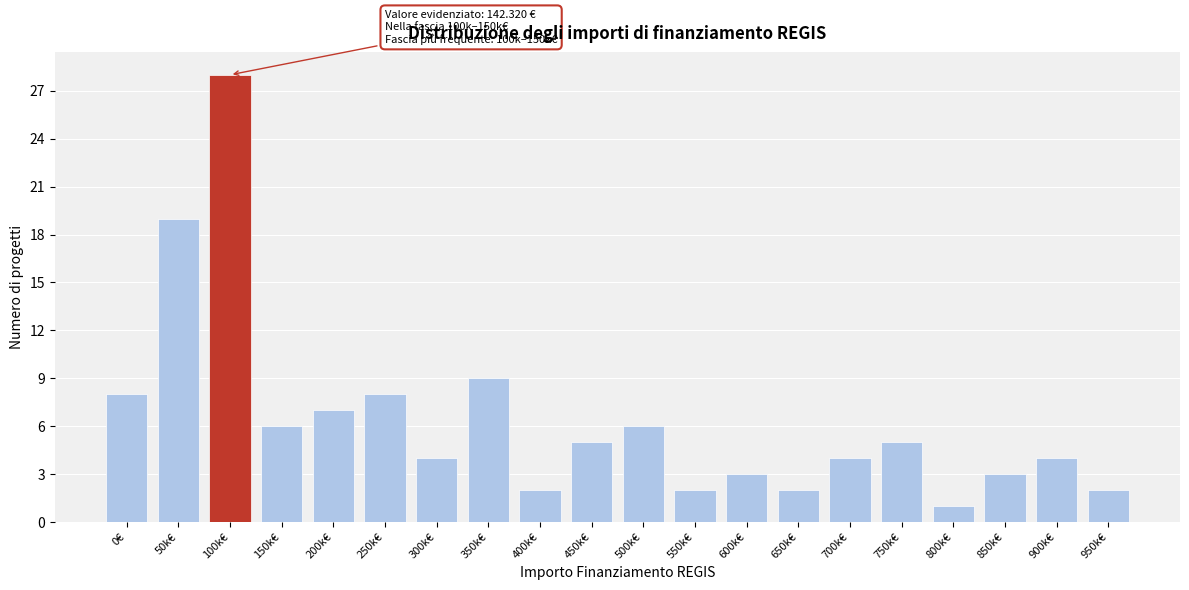

Reading left to right, transcribe all the data shown in this chart.

0€=8	50k€=19	100k€=28	150k€=6	200k€=7	250k€=8	300k€=4	350k€=9	400k€=2	450k€=5	500k€=6	550k€=2	600k€=3	650k€=2	700k€=4	750k€=5	800k€=1	850k€=3	900k€=4	950k€=2